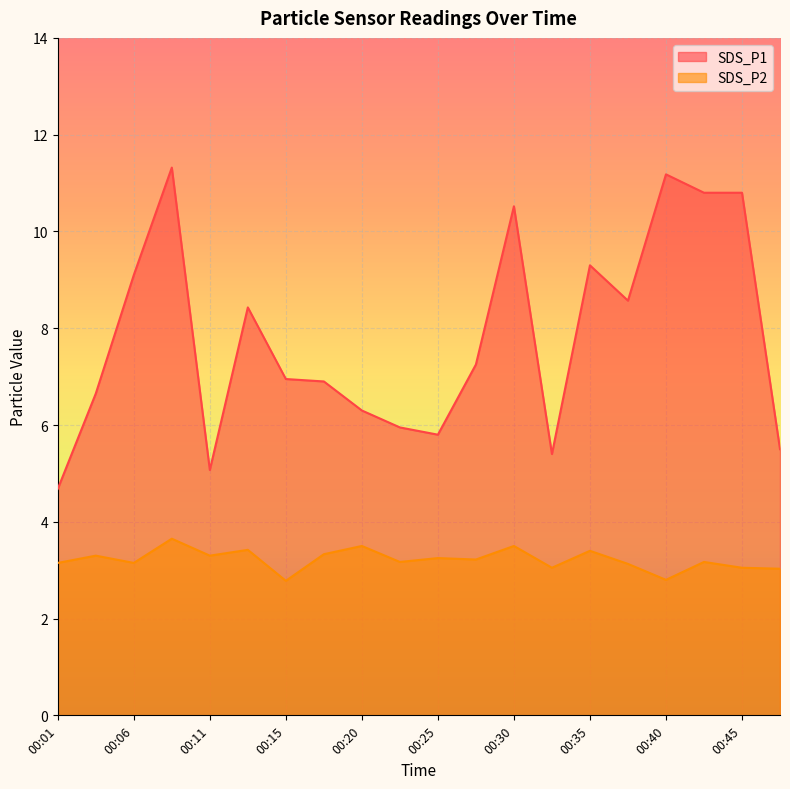

Reading left to right, what are all the values shown in this chart?

SDS_P1: 4.7	6.7	9.1	11.3	5.1	8.4	7.0	6.9	6.3	6.0	5.8	7.2	10.5	5.4	9.3	8.6	11.2	10.8	10.8	5.5
SDS_P2: 3.1	3.3	3.1	3.6	3.3	3.4	2.8	3.3	3.5	3.2	3.2	3.2	3.5	3.0	3.4	3.1	2.8	3.2	3.0	3.0